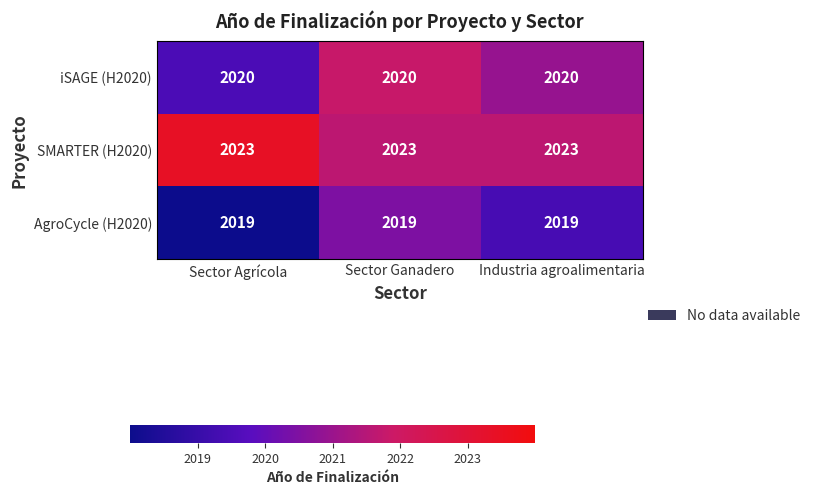

What value does the AgroCycle (H2020) series have at Sector Ganadero?

2019